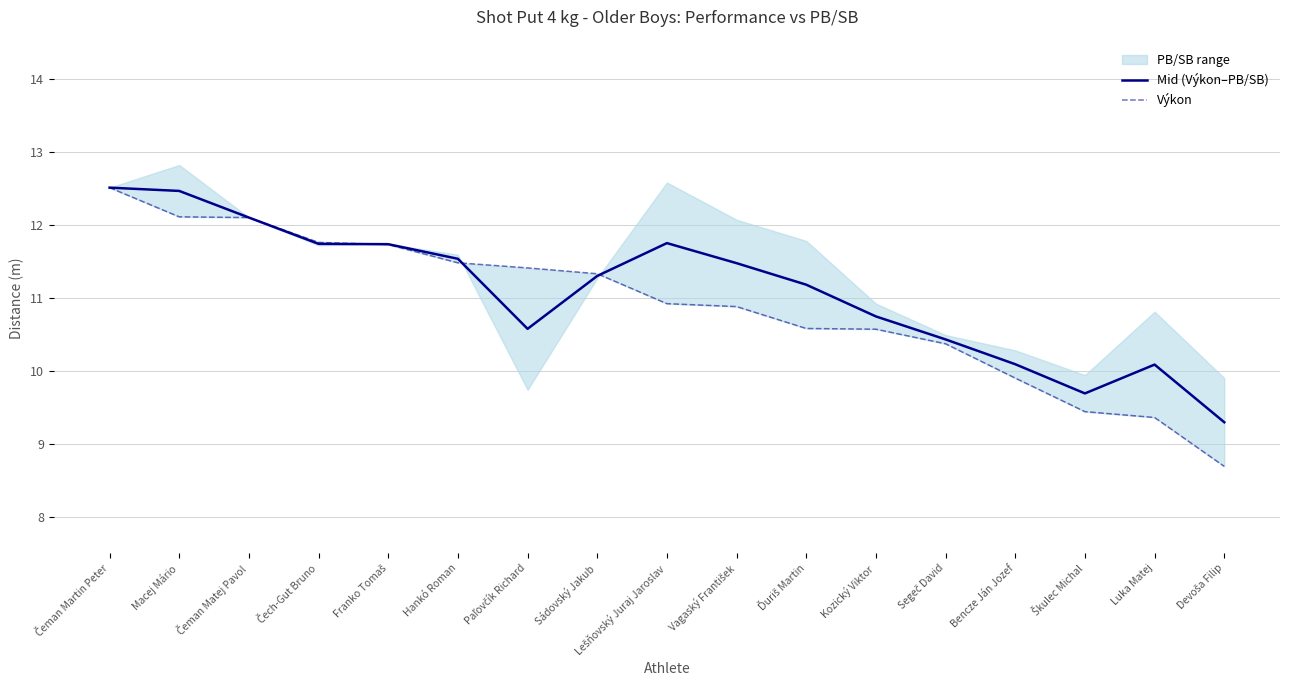

Is it true that Výkon equals 3.0 at Čeman Matej Pavol?

False